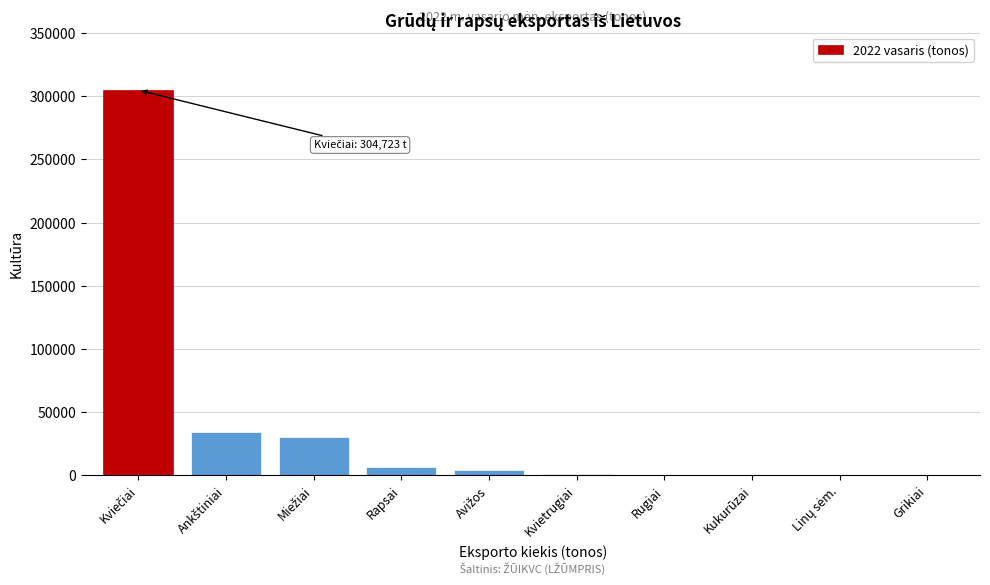

What is the maximum value shown in the chart?

304722.6